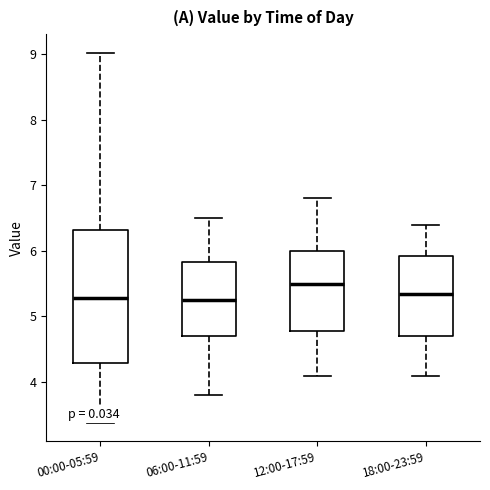

Reading left to right, read every box against the y-axis: the position of its median line, the range the box covers, and the ends of its whiskers. The values are not printed on the chart, so give them approximately, as read against the axis.

00:00-05:59: median 5.3, box 4.3 to 6.3, whiskers 3.4 to 9.0
06:00-11:59: median 5.3, box 4.7 to 5.8, whiskers 3.8 to 6.5
12:00-17:59: median 5.5, box 4.8 to 6.0, whiskers 4.1 to 6.8
18:00-23:59: median 5.4, box 4.7 to 5.9, whiskers 4.1 to 6.4